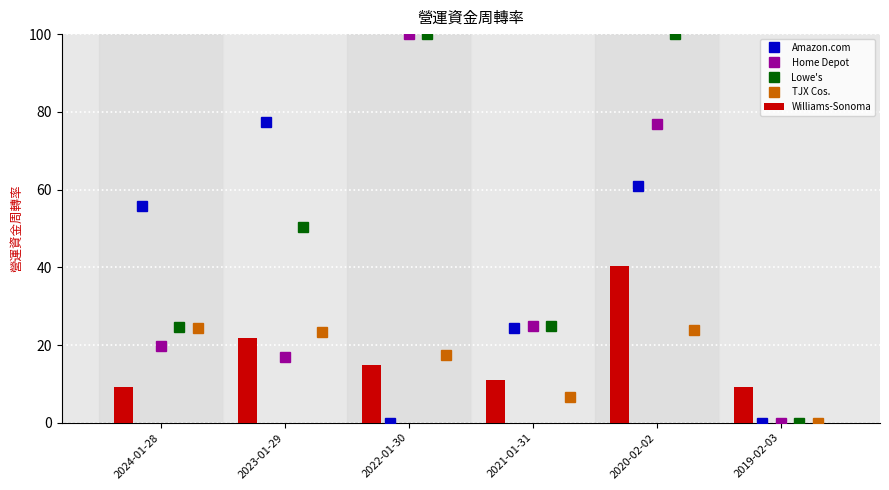

How many groups of bars are there?

6